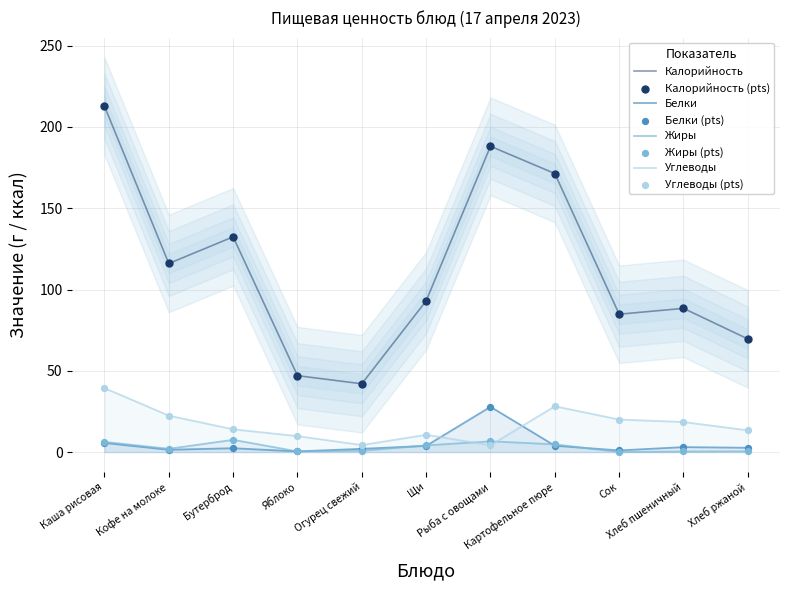

What is the total value across all series at Бутерброд?

156.3